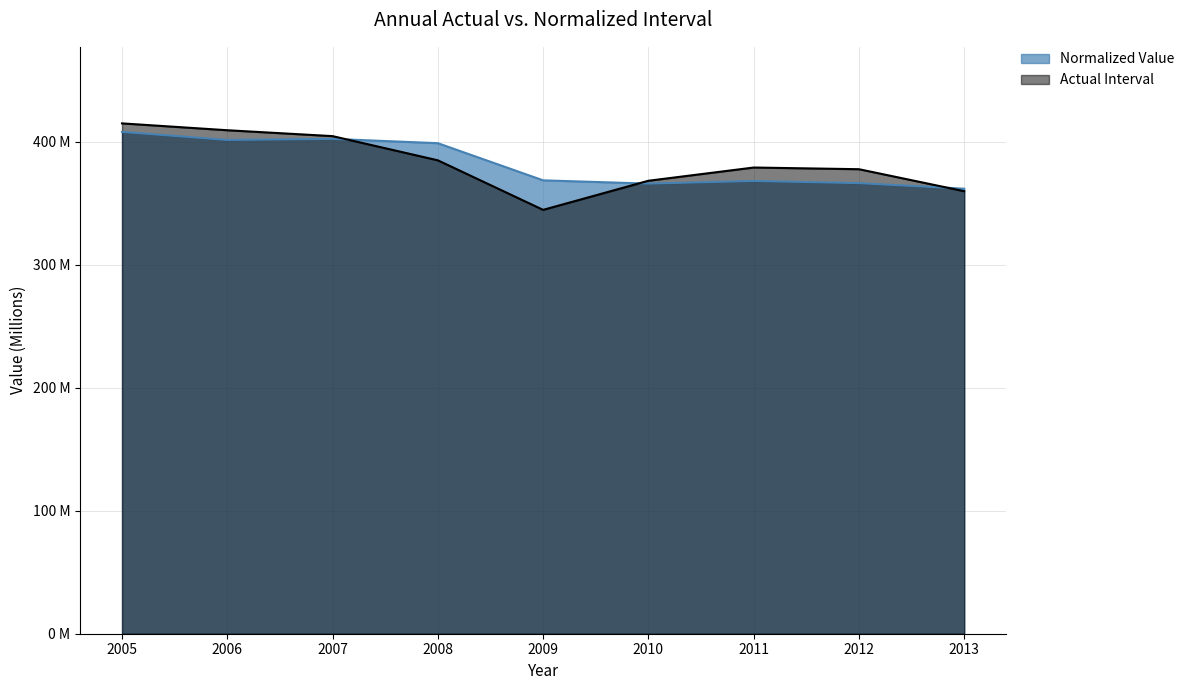

At which label is Normalized Value closest to 385?

2008